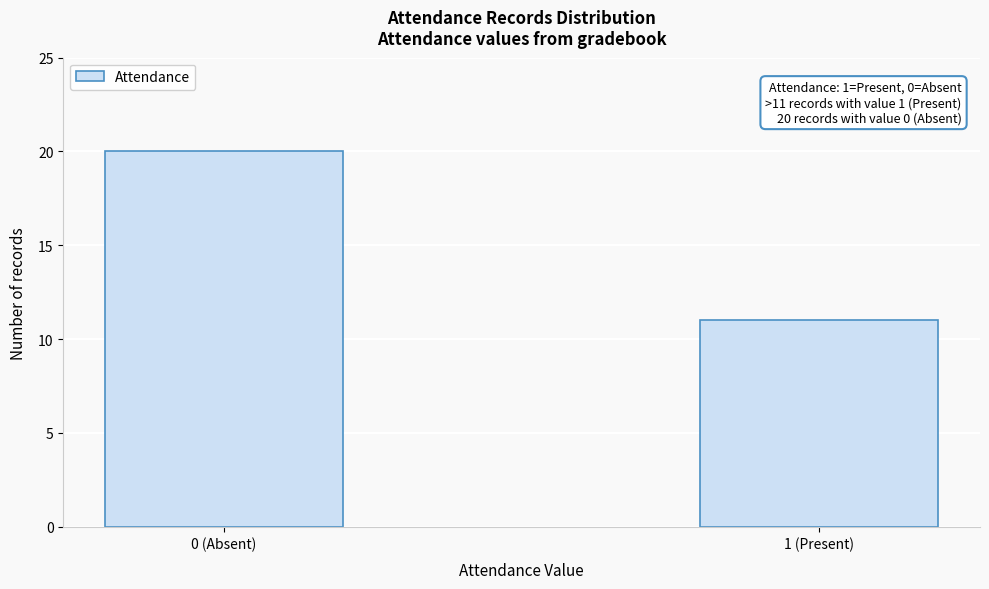

Reading right to left, extract all data points from this chart.

11	20